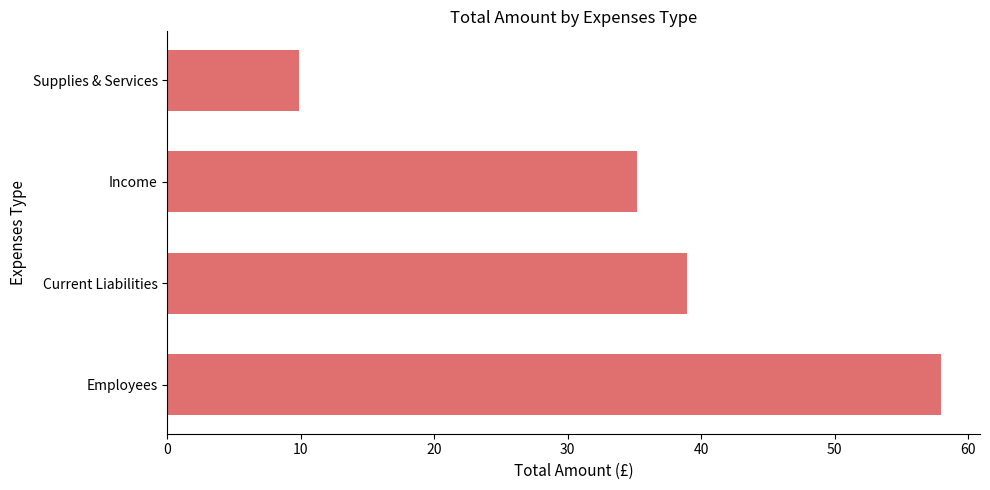

True or false: the data shows 16.1 at Supplies & Services.

False